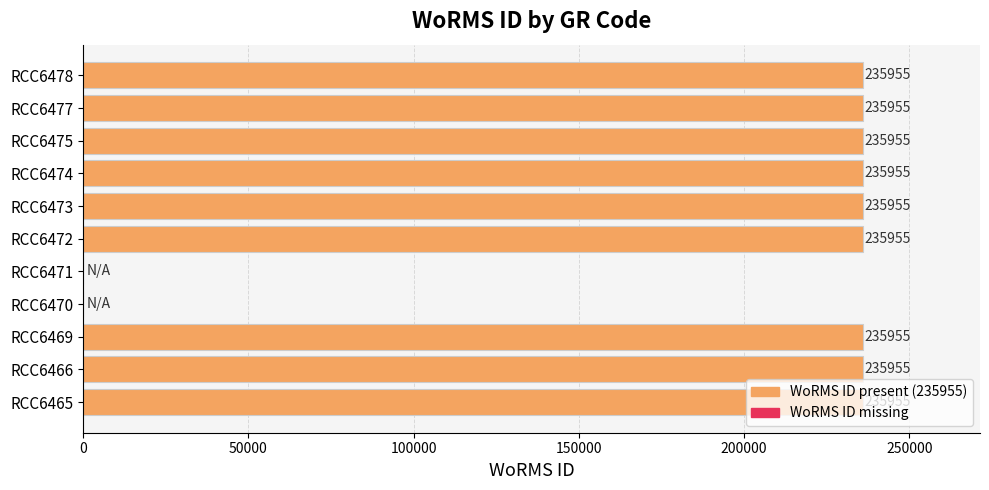

Read the value at RCC6472, to the nearest 100.

236000